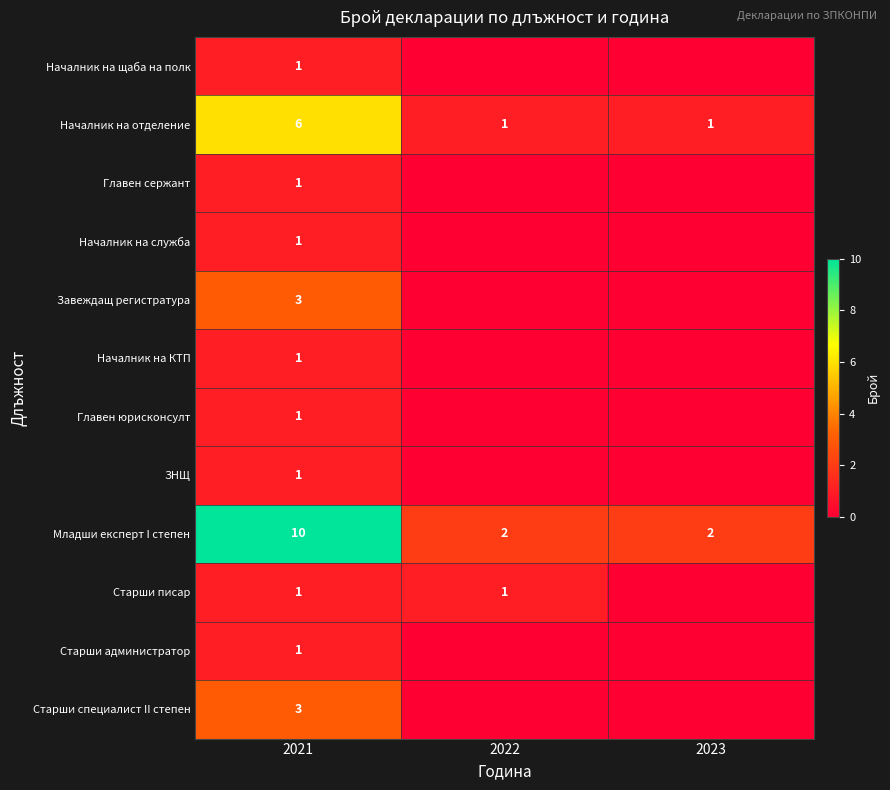

Where is Началник на отделение nearest to the value 3?

2022